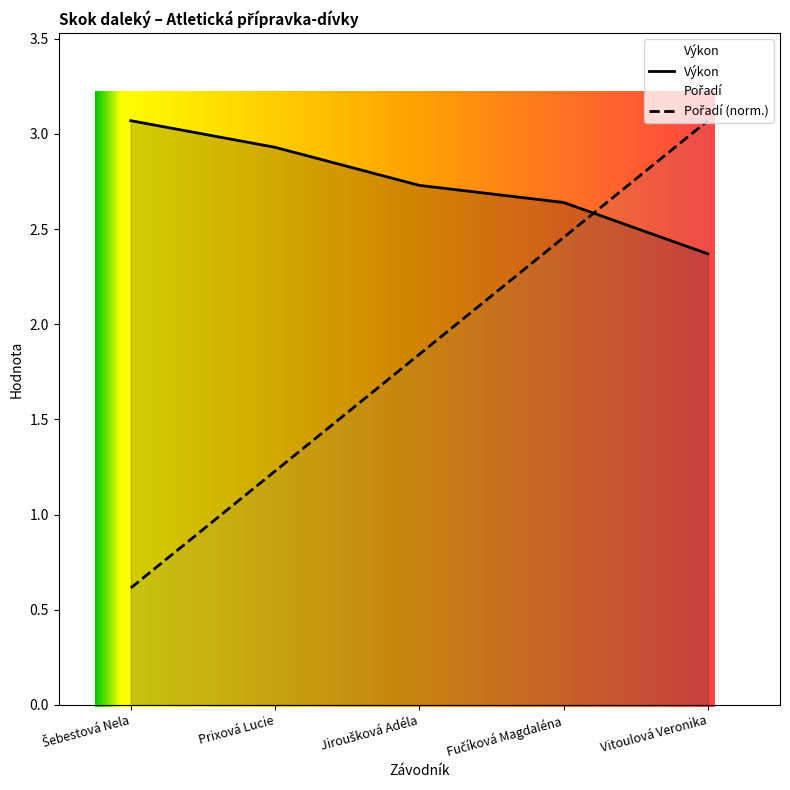

Reading left to right, extract all data points from this chart.

Výkon: 3.1	2.9	2.7	2.6	2.4
Pořadí: 0.6	1.2	1.8	2.5	3.1